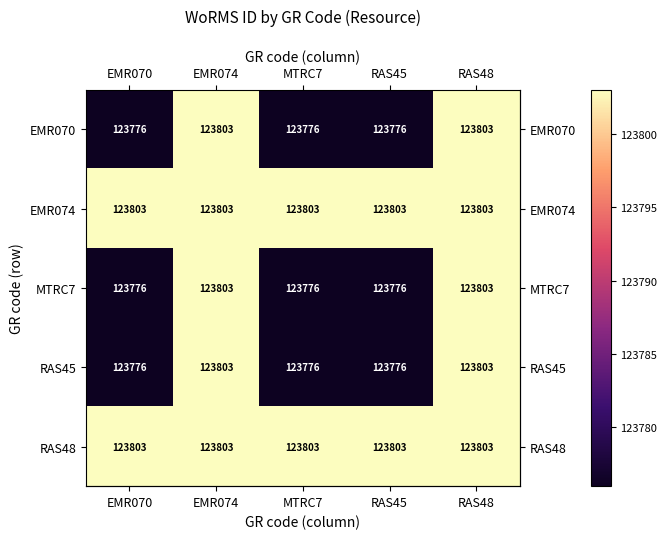

Count the number of categories in the chart.

5